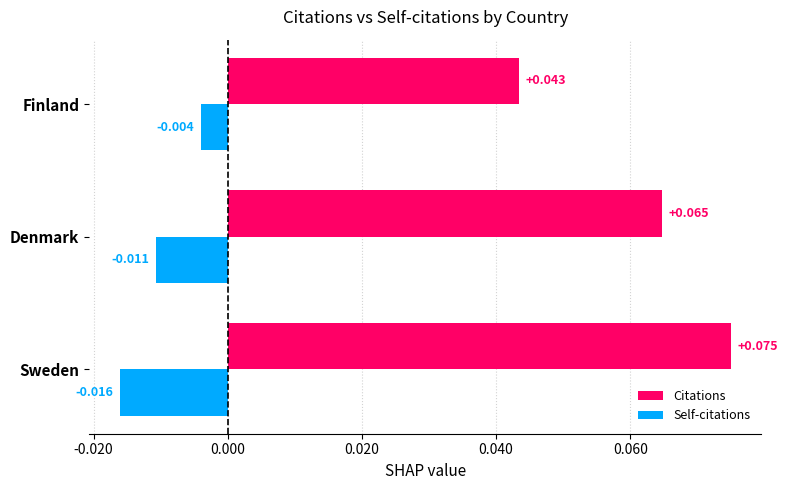

At which category is the sum across all series the highest?

Sweden